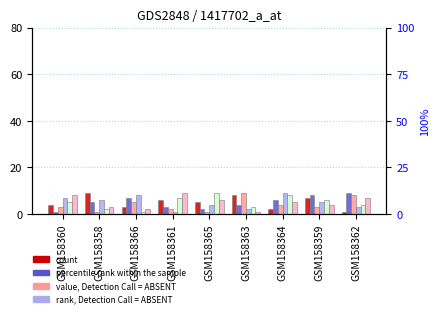

Is the value of col_6 at GSM158359 greater than the value of col_8 at GSM158360?

Yes